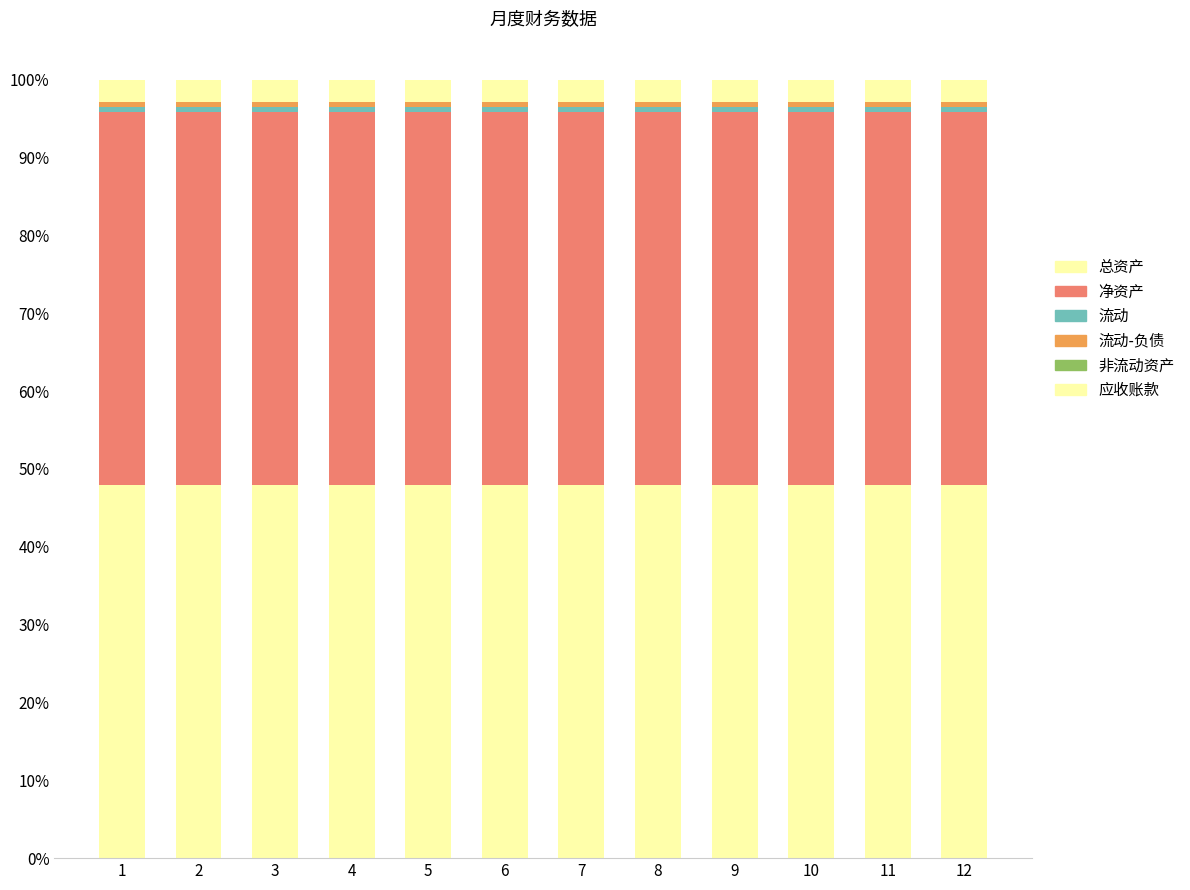

Which series has the widest spread of values?

总资产